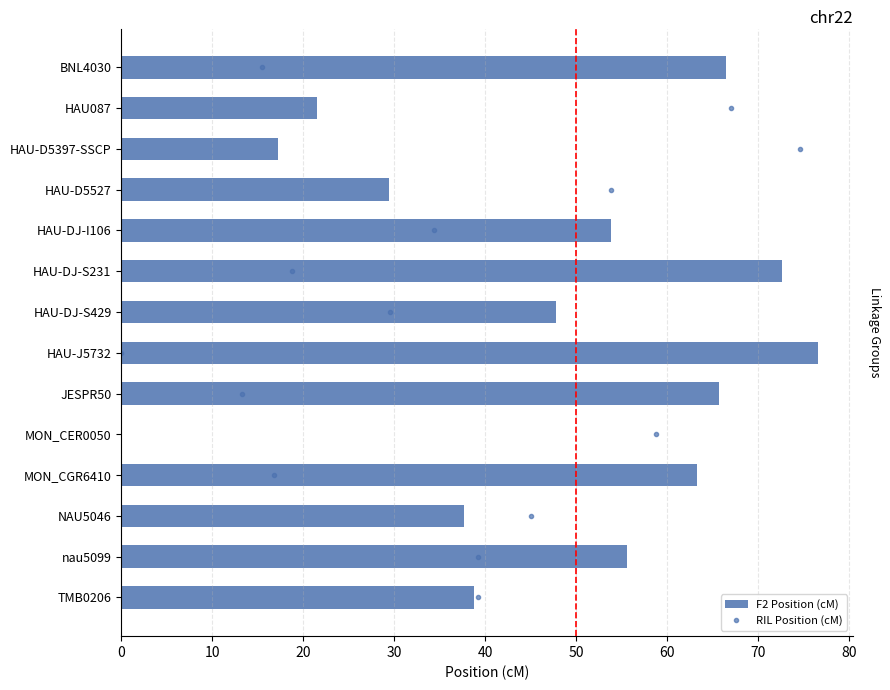

What is the average value?

46.2